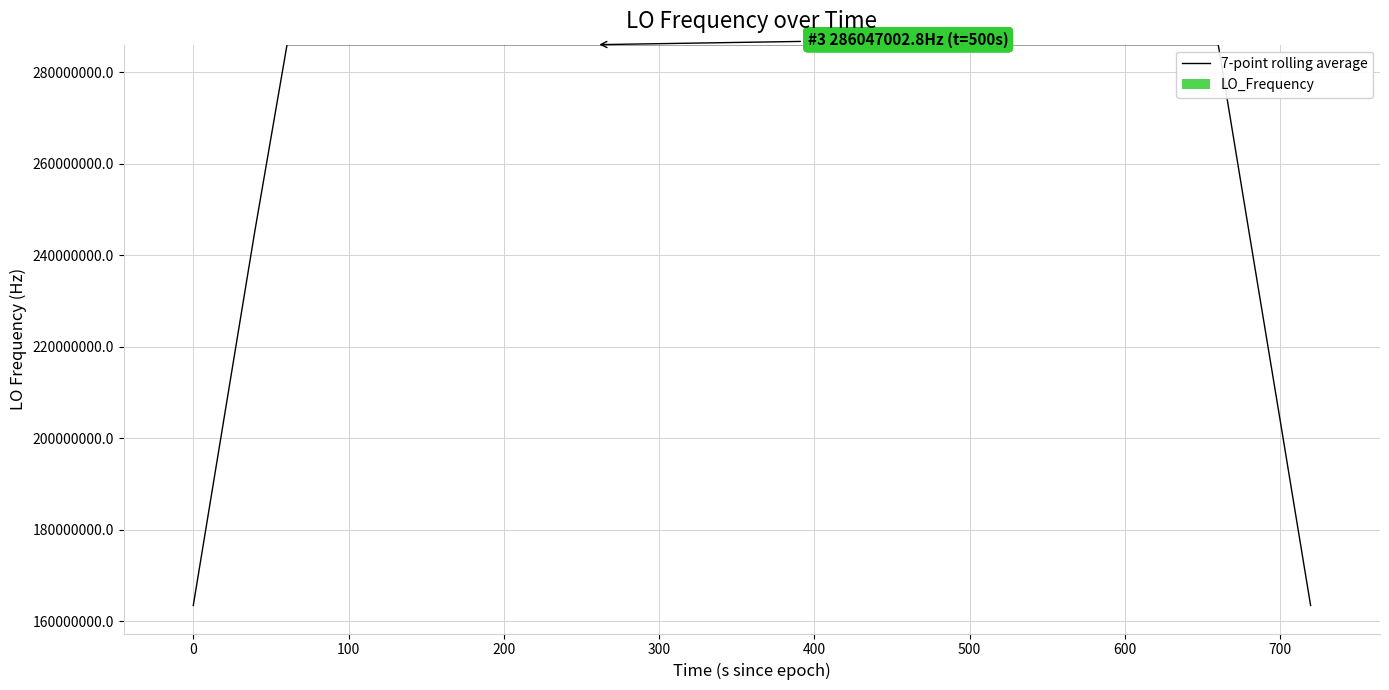

Rank the series by their maximum value, from lowest to highest.

LO_Frequency, 7-point rolling average